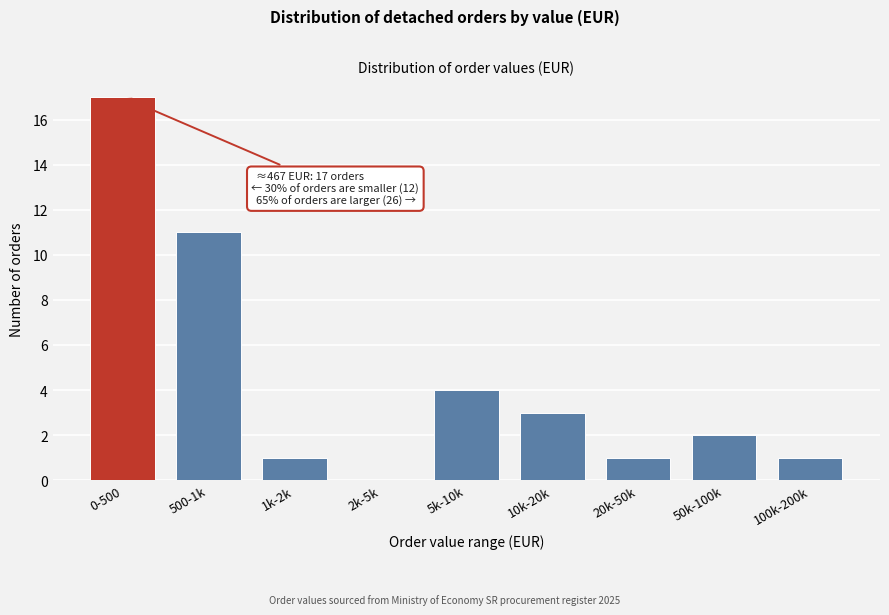

Reading left to right, list all the values displayed in this chart.

0-500=17	500-1k=11	1k-2k=1	2k-5k=0	5k-10k=4	10k-20k=3	20k-50k=1	50k-100k=2	100k-200k=1